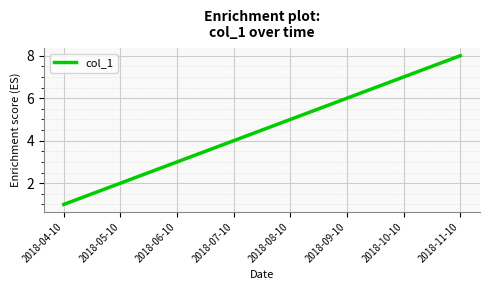

What is the difference between the maximum and minimum values?

7